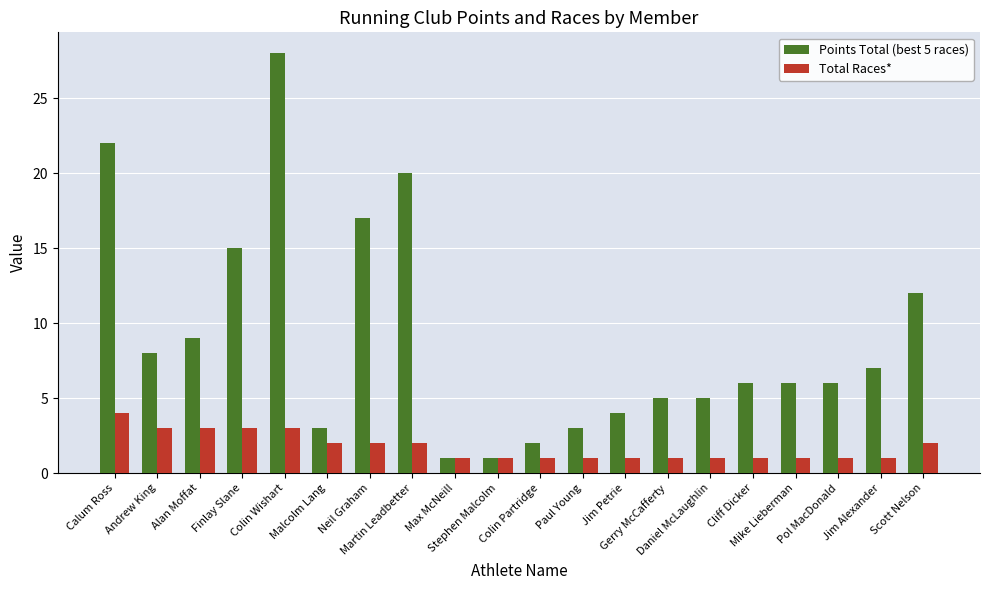

Reading left to right, what are all the values shown in this chart?

Points Total (best 5 races): 22	8	9	15	28	3	17	20	1	1	2	3	4	5	5	6	6	6	7	12
Total Races*: 4	3	3	3	3	2	2	2	1	1	1	1	1	1	1	1	1	1	1	2